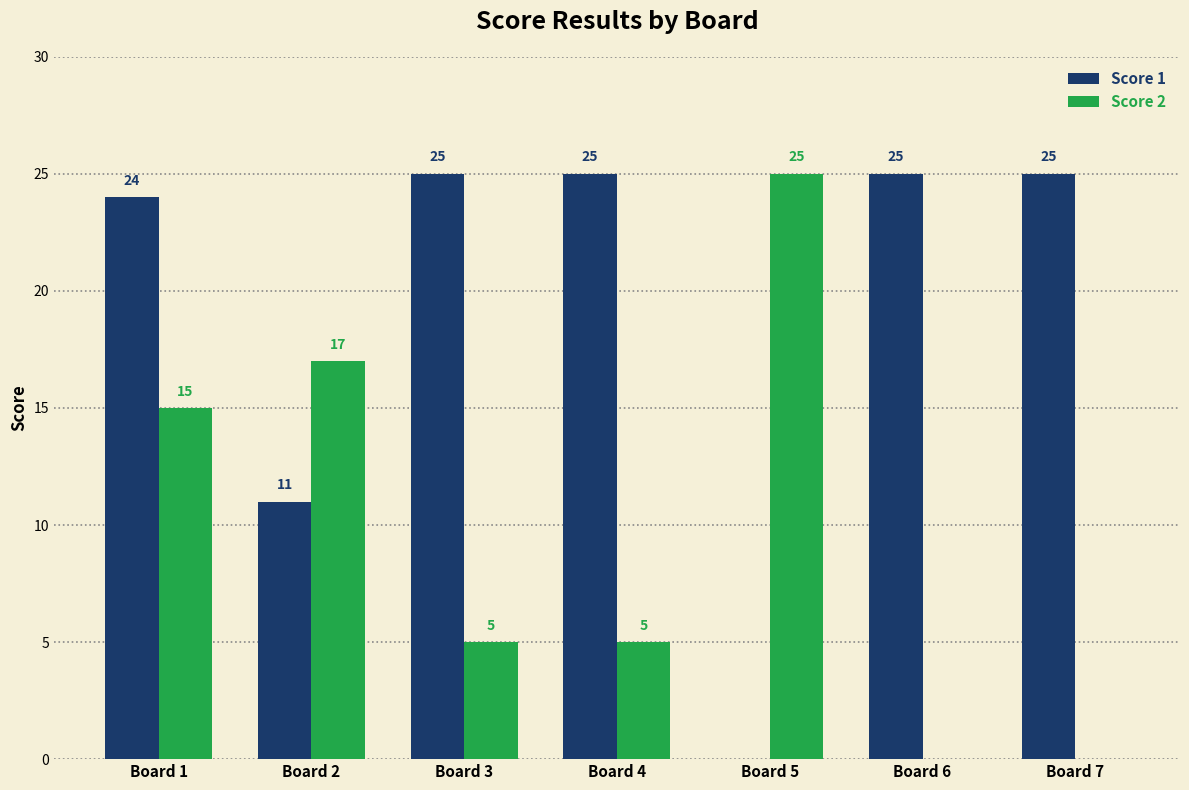

What is the sum of all Score 1 values?

135